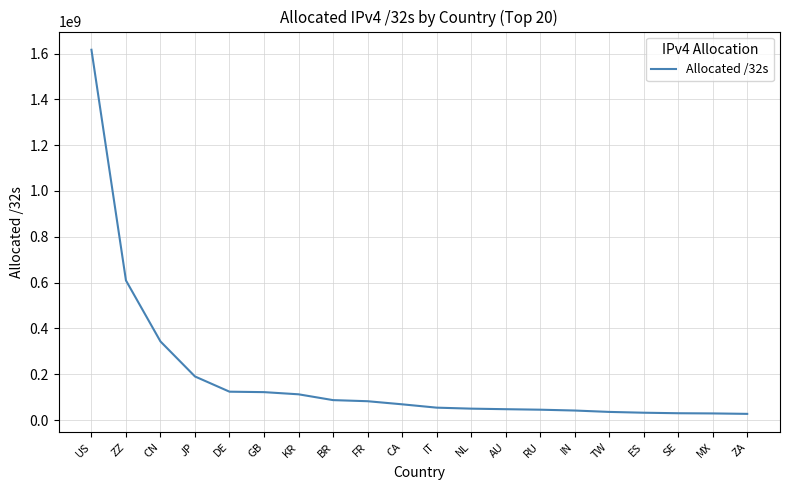

The value at IT is 54258752. True or false?

True